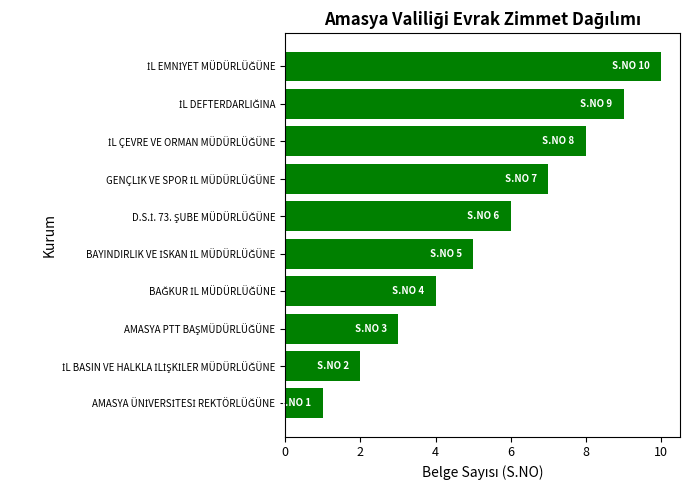

What is the difference between the second highest and minimum values?

8